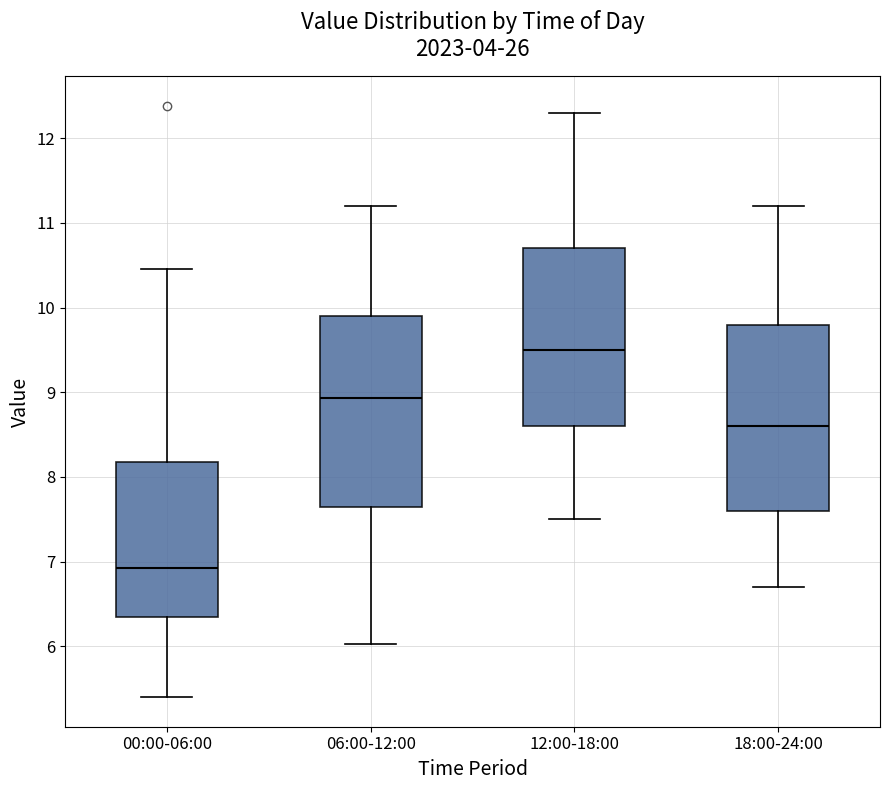

Reading left to right, read every box against the y-axis: the position of its median line, the range the box covers, and the ends of its whiskers. The values are not printed on the chart, so give them approximately, as read against the axis.

00:00-06:00: median 6.9, box 6.4 to 8.2, whiskers 5.4 to 10.5
06:00-12:00: median 8.9, box 7.7 to 9.9, whiskers 6.0 to 11.2
12:00-18:00: median 9.5, box 8.6 to 10.7, whiskers 7.5 to 12.3
18:00-24:00: median 8.6, box 7.6 to 9.8, whiskers 6.7 to 11.2